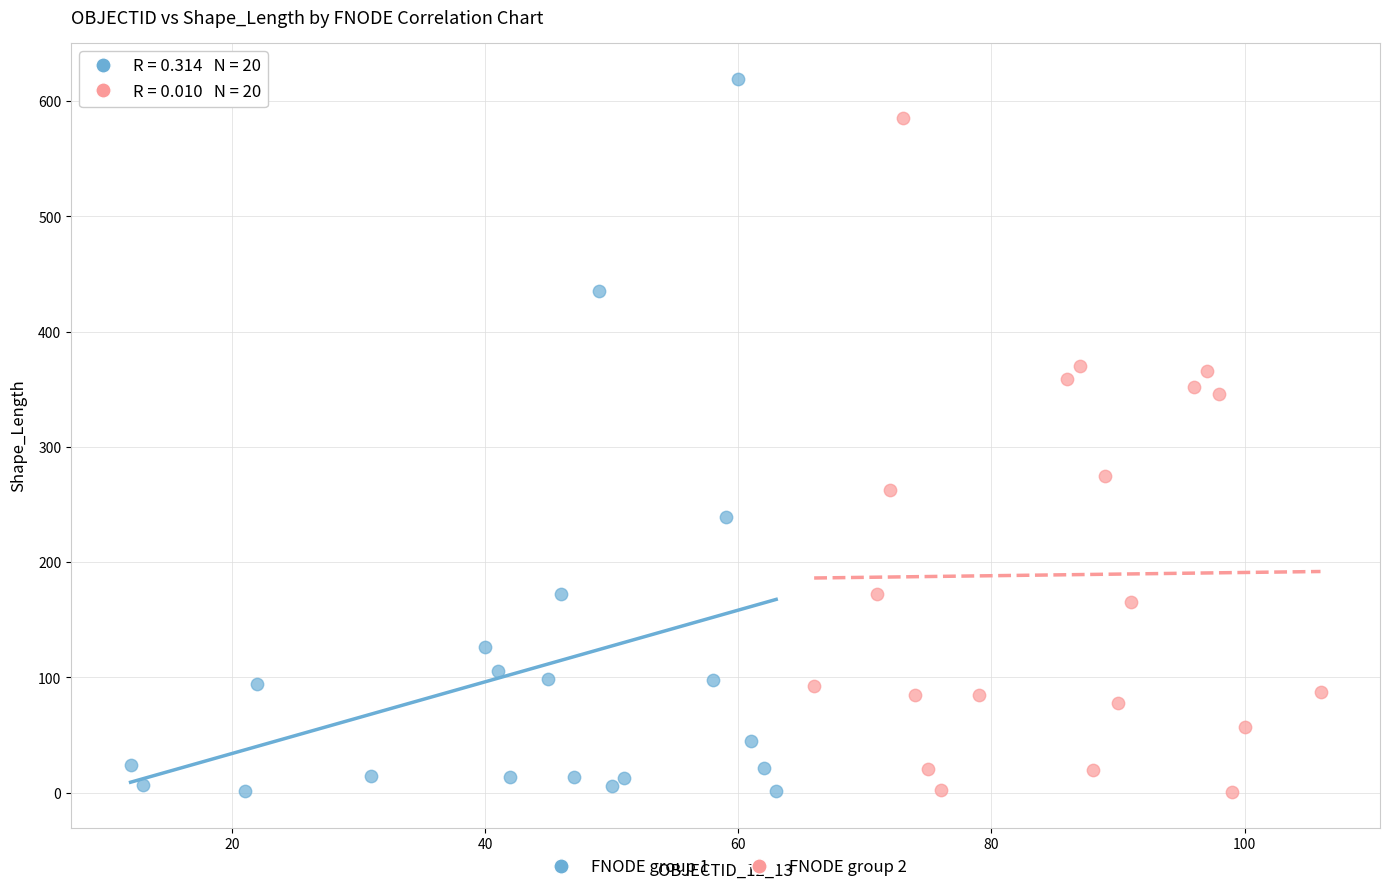

Which series reaches the maximum Y coordinate?

FNODE group 1